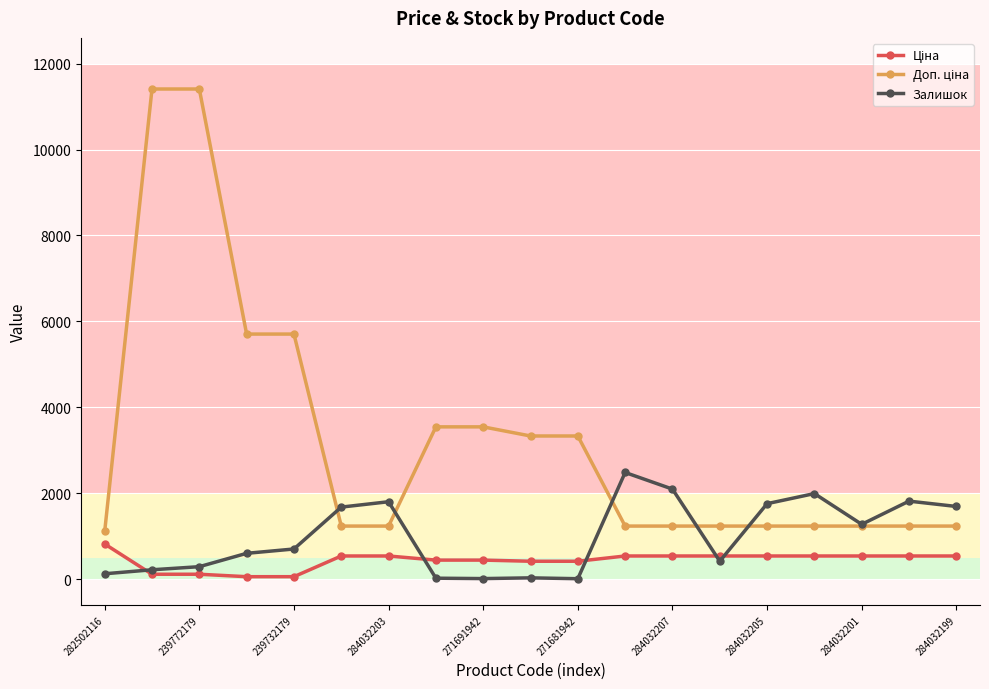

What is the greatest value displayed?

11410.0